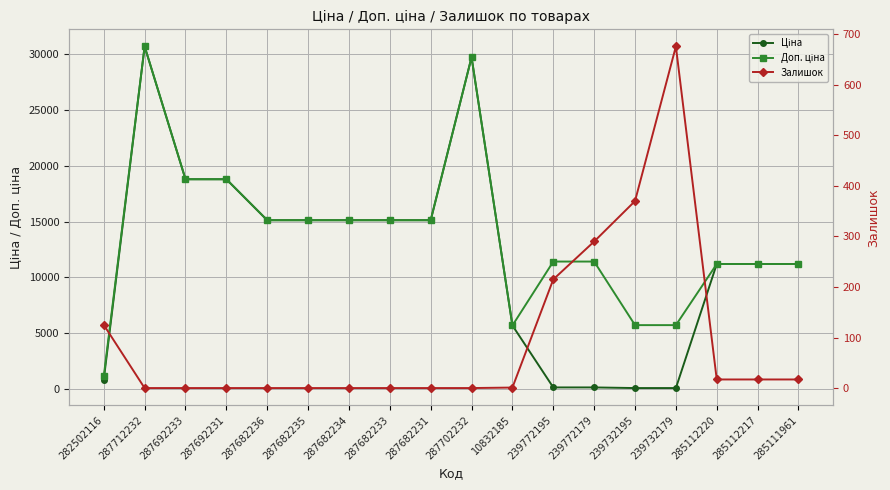

The value of Ціна at 239732179 is 57.0. True or false?

True